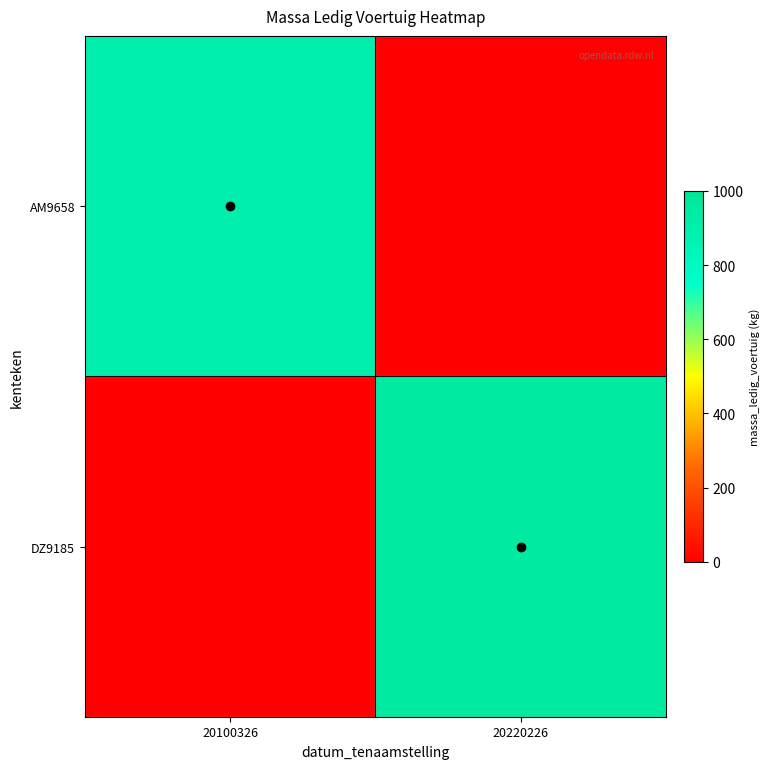

At 20100326, list the series in order from largest to smallest.

AM9658, DZ9185